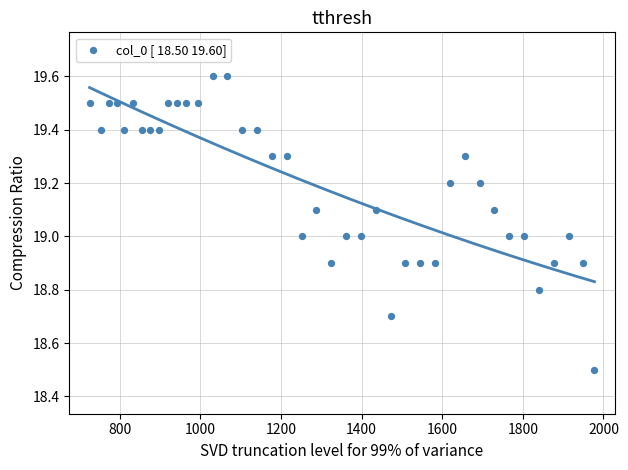

What is the range of Y values (max minus min)?

1.1